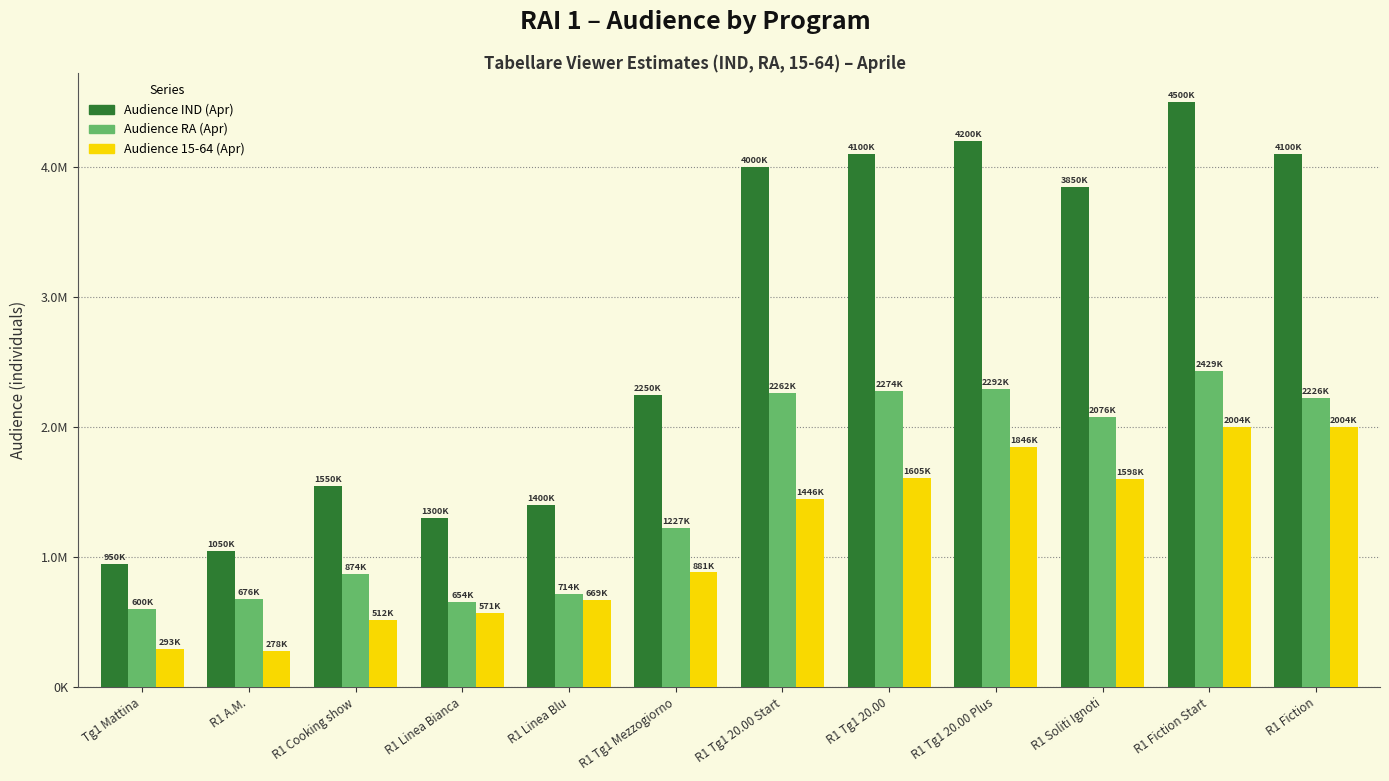

At which label does Audience 15-64 (Apr) first exceed 1446214?

R1 Tg1 20.00